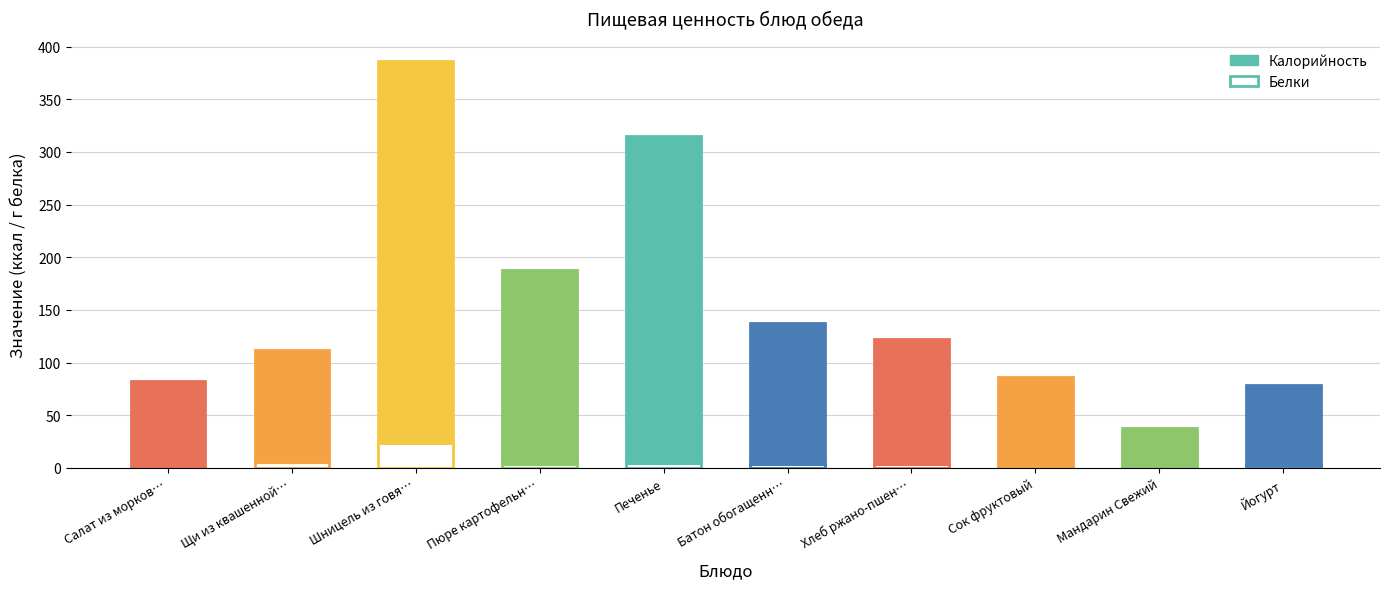

Which category has the lowest value across all series?

Мандарин Свежий